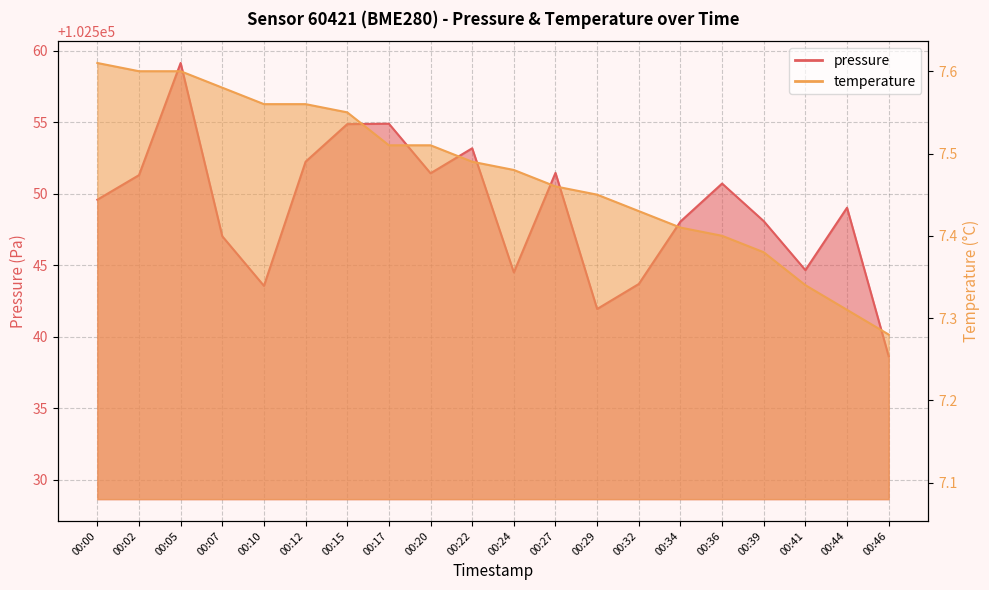

What is the total value across all series at 00:44?

102556.3